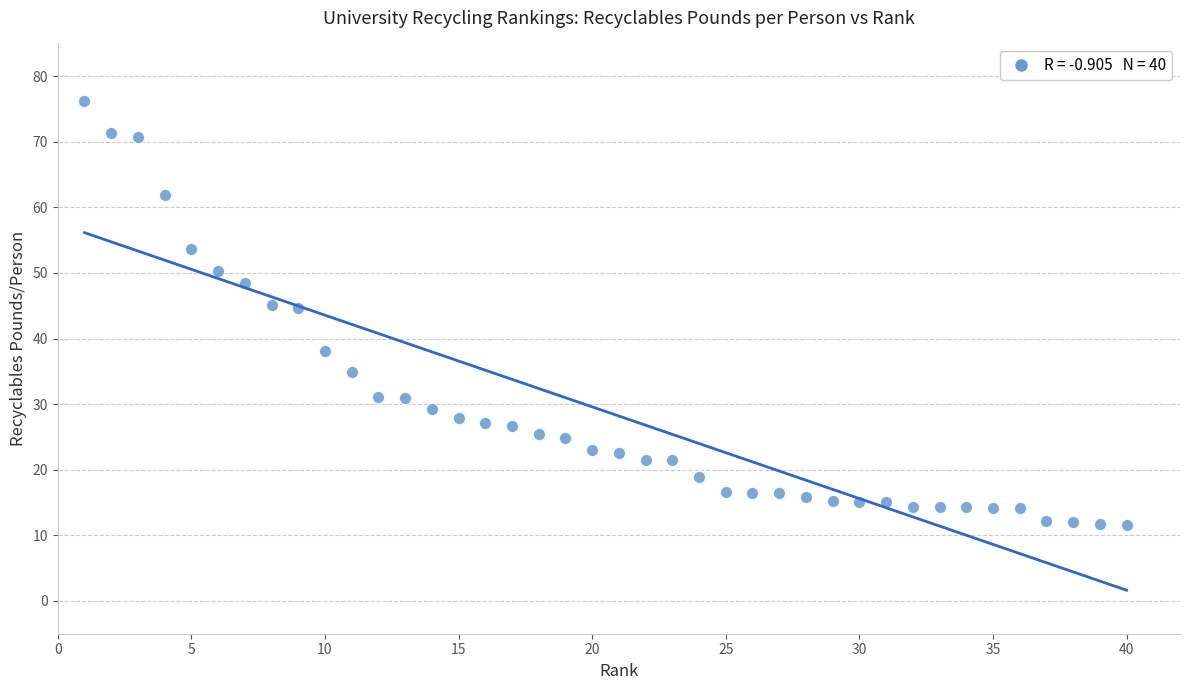

What is the range of X values (max minus min)?

39.0